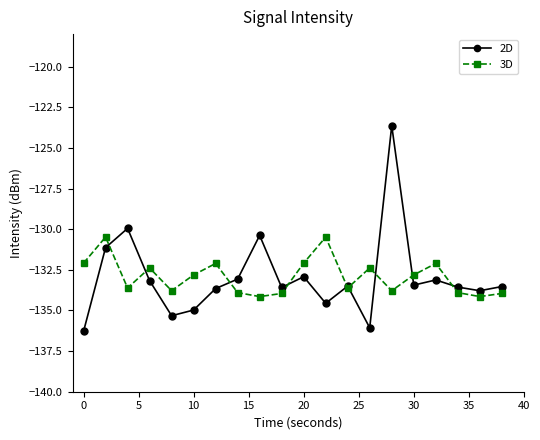

How many lines are shown in the chart?

2